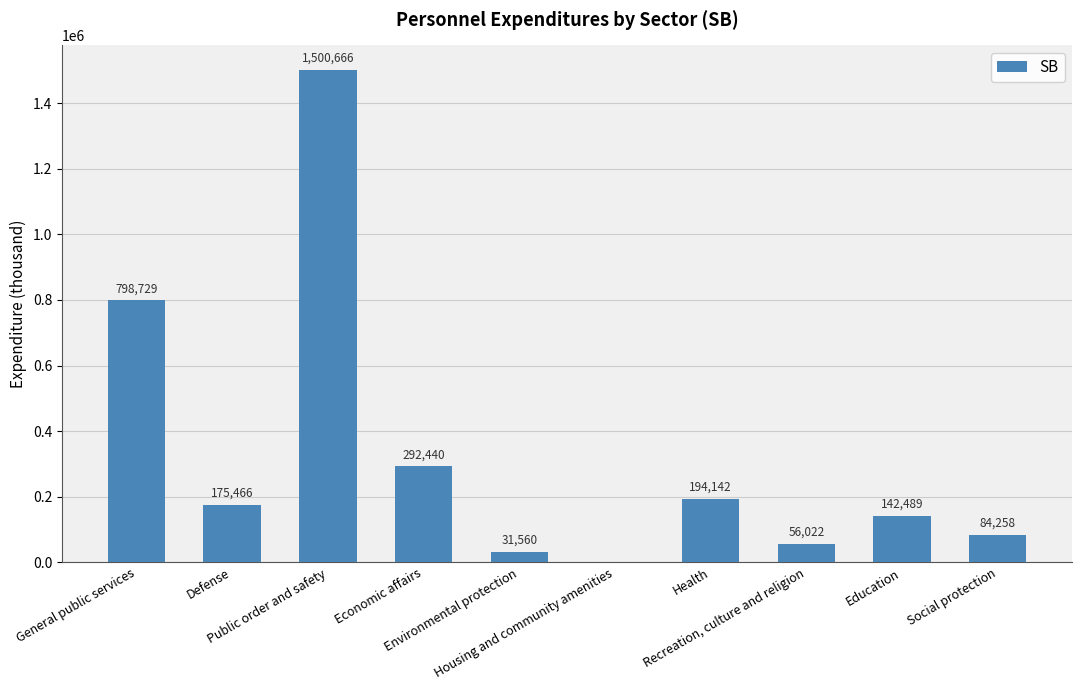

What is the maximum value shown in the chart?

1500665.8